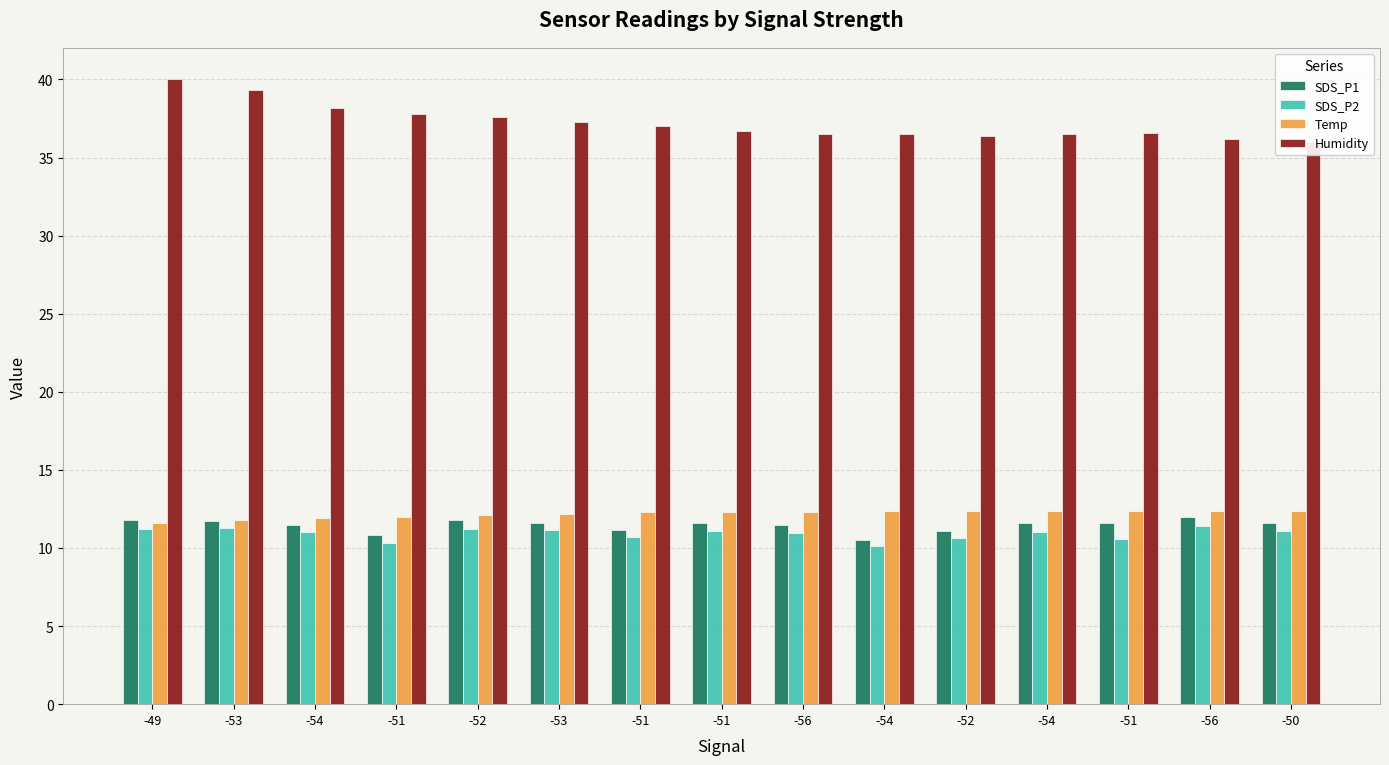

Reading left to right, list all the values displayed in this chart.

SDS_P1: -49=11.8	-53=11.7	-54=11.5	-51=10.8	-52=11.8	-53=11.6	-51=11.2	-51=11.6	-56=11.5	-54=10.5	-52=11.1	-54=11.6	-51=11.6	-56=12.0	-50=11.6
SDS_P2: -49=11.2	-53=11.3	-54=11.0	-51=10.3	-52=11.2	-53=11.1	-51=10.7	-51=11.1	-56=11.0	-54=10.1	-52=10.7	-54=11.0	-51=10.6	-56=11.4	-50=11.1
Temp: -49=11.6	-53=11.8	-54=11.9	-51=12.0	-52=12.1	-53=12.2	-51=12.3	-51=12.3	-56=12.3	-54=12.4	-52=12.4	-54=12.4	-51=12.4	-56=12.4	-50=12.4
Humidity: -49=40.0	-53=39.3	-54=38.2	-51=37.8	-52=37.6	-53=37.3	-51=37.0	-51=36.7	-56=36.5	-54=36.5	-52=36.4	-54=36.5	-51=36.6	-56=36.2	-50=36.0